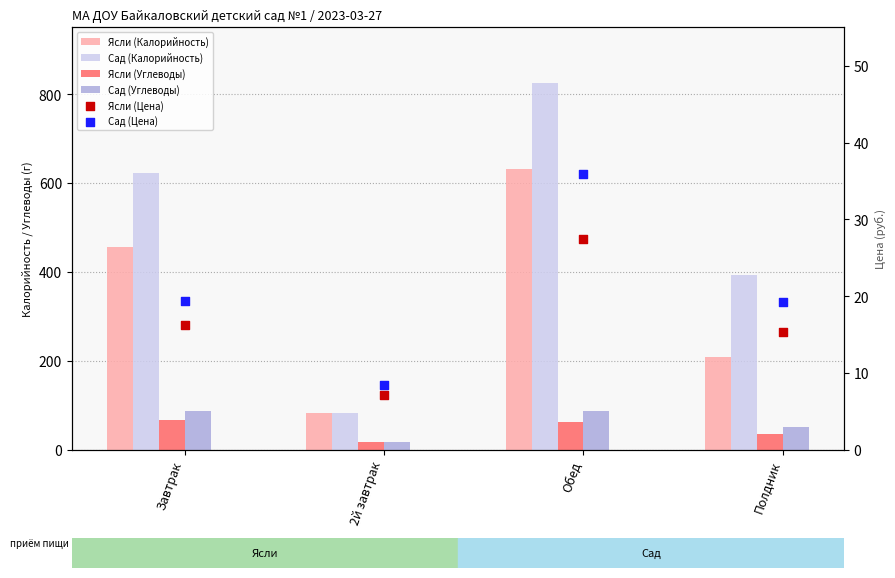

Which series has the largest total across all categories?

Сад (Калорийность)